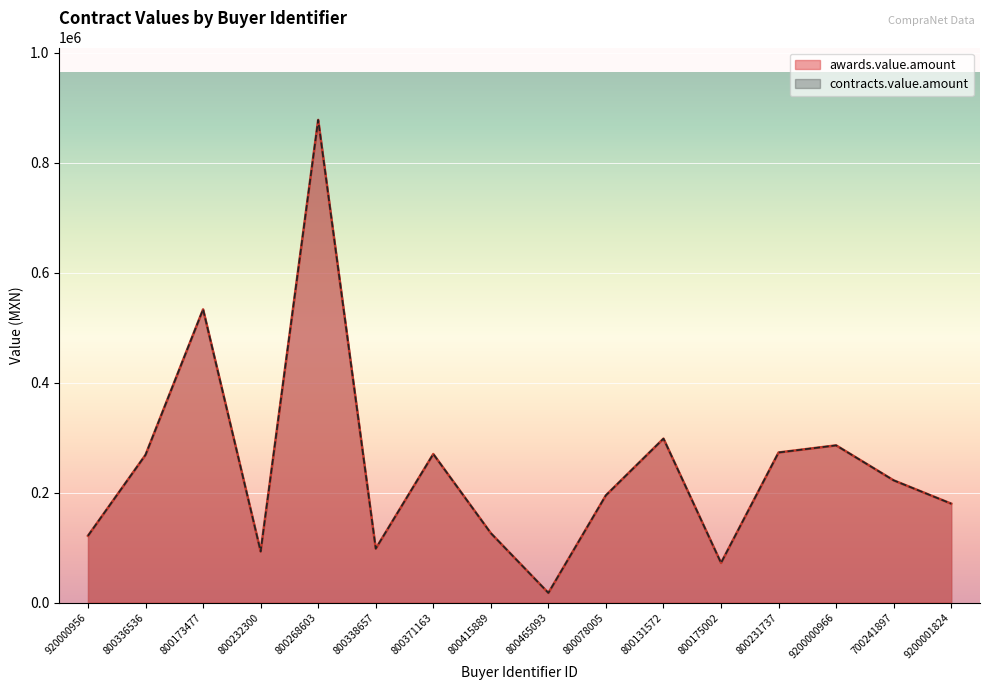

What is the sum of the contracts.value.amount values at 800465093 and 800268603?

895000.0